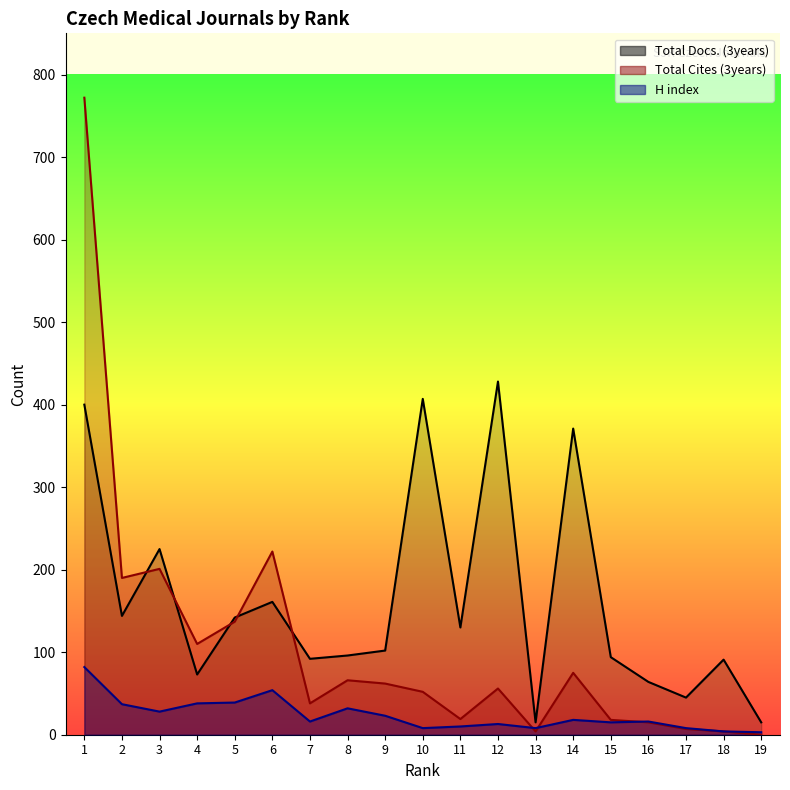

Which series changed the most between 8 and 12?

Total Docs. (3years)